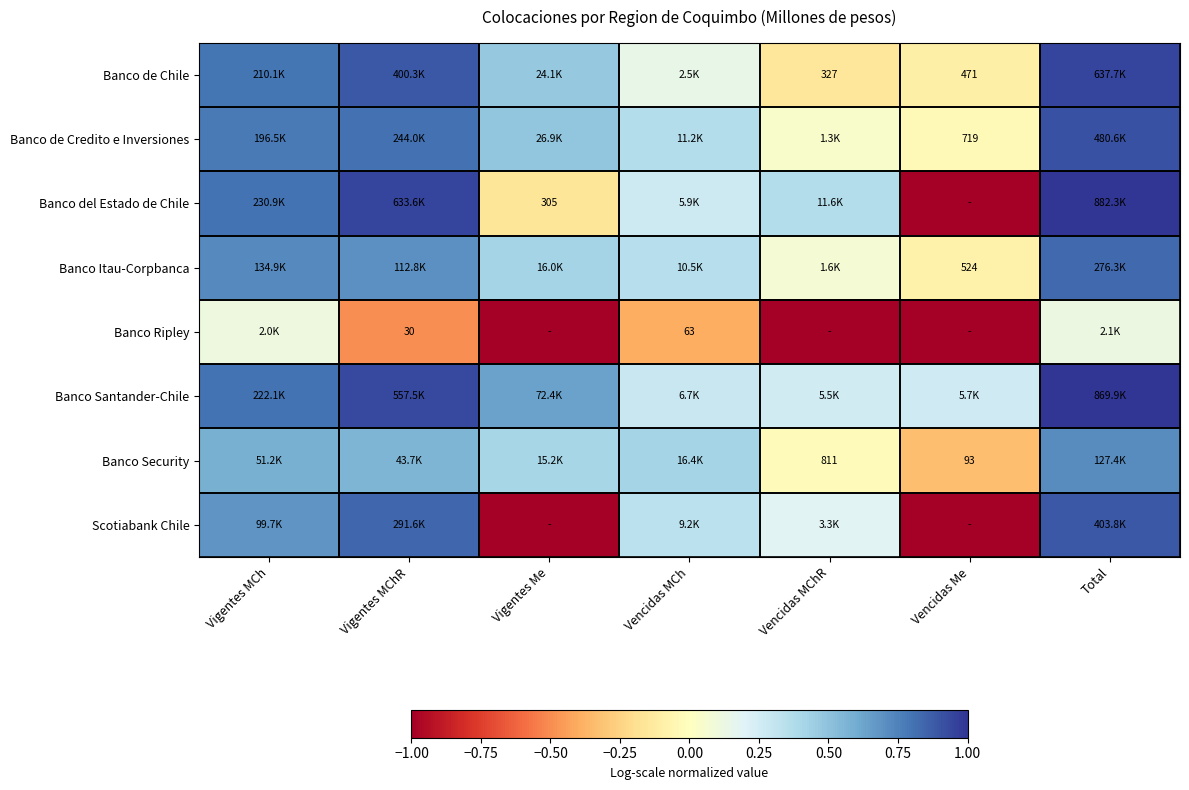

Is it true that Scotiabank Chile equals 0.8 at Vigentes MChR?

True